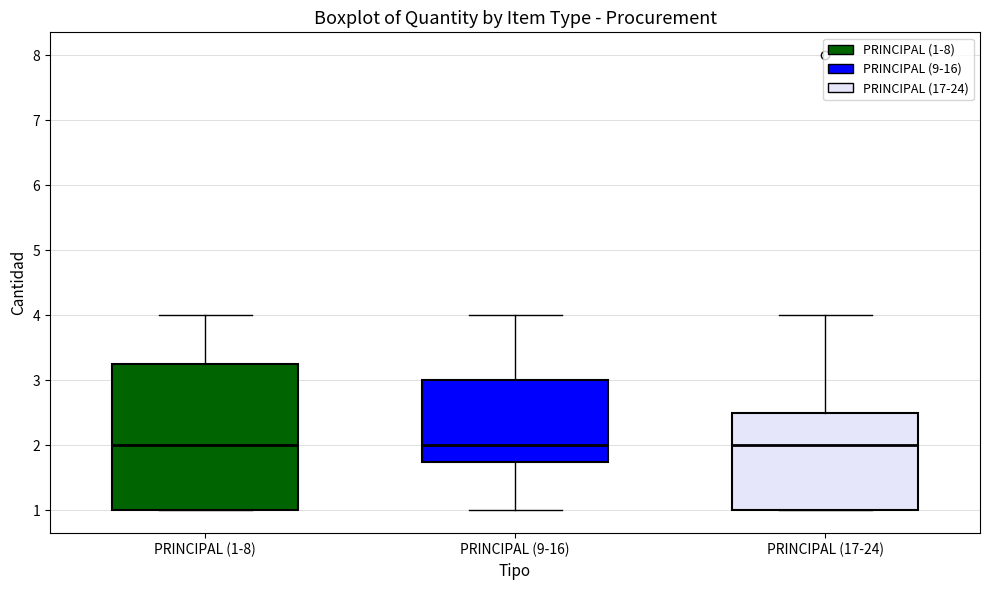

Where does the median line of the box for PRINCIPAL (9-16) sit on the y-axis? The values are not printed on the chart, so give them approximately, as read against the axis.

2.0